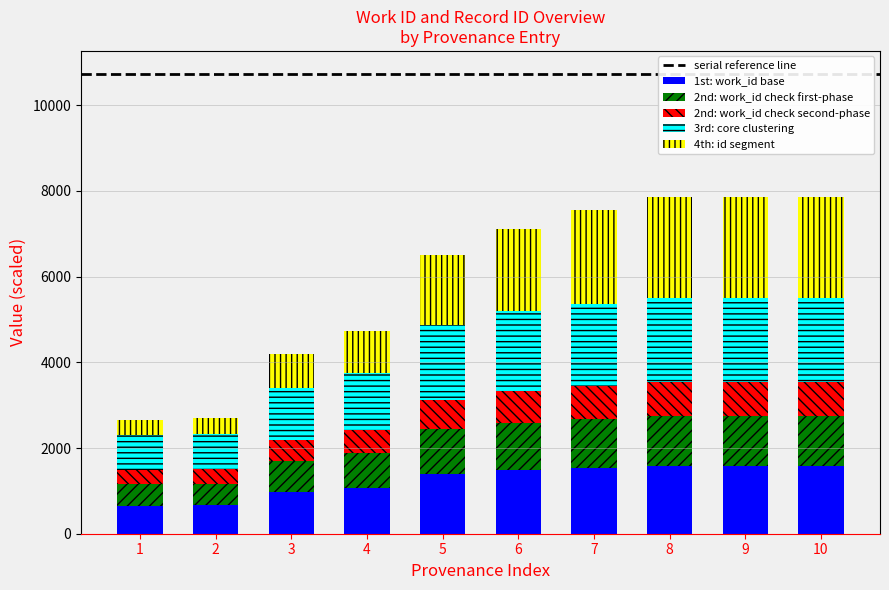

How many distinct data groups are displayed?

5